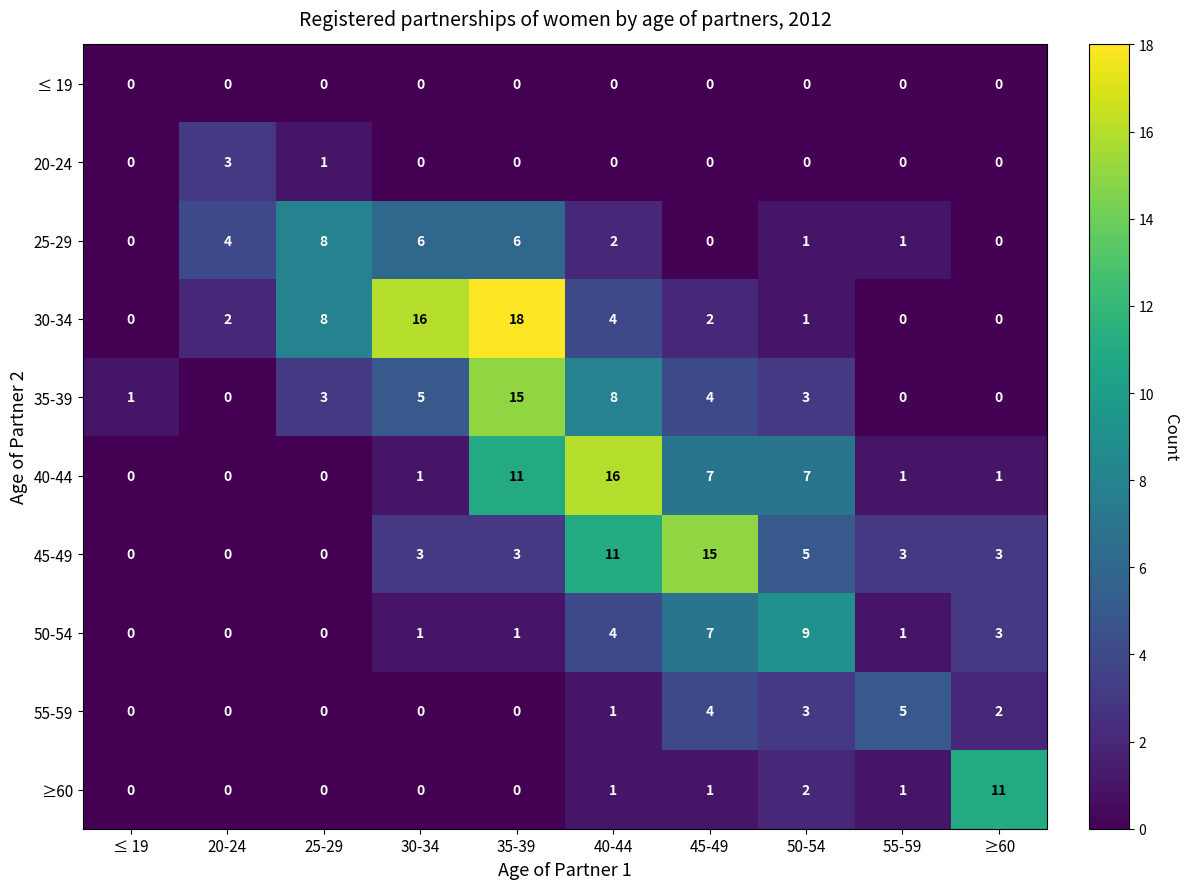

What is the sum of all 25-29 values?

28